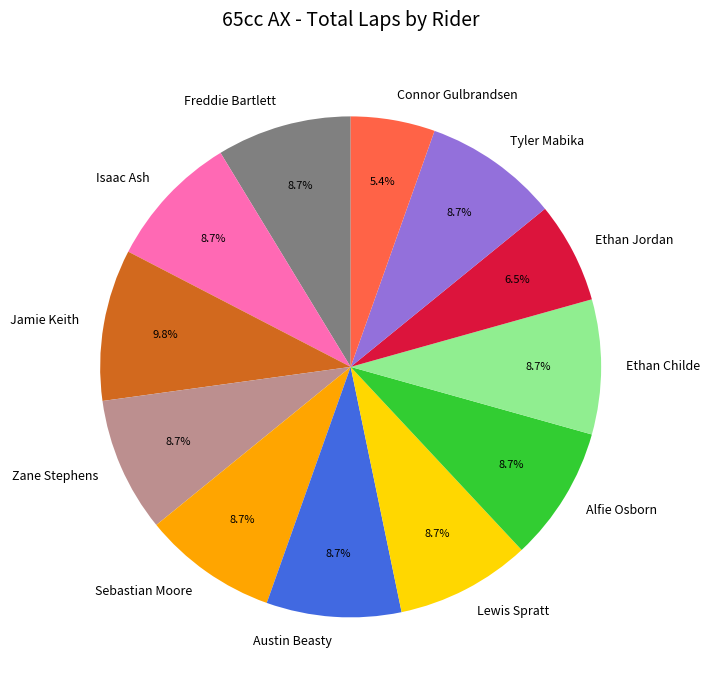

Combined, what portion of the pie is Austin Beasty and Alfie Osborn?

17.4%